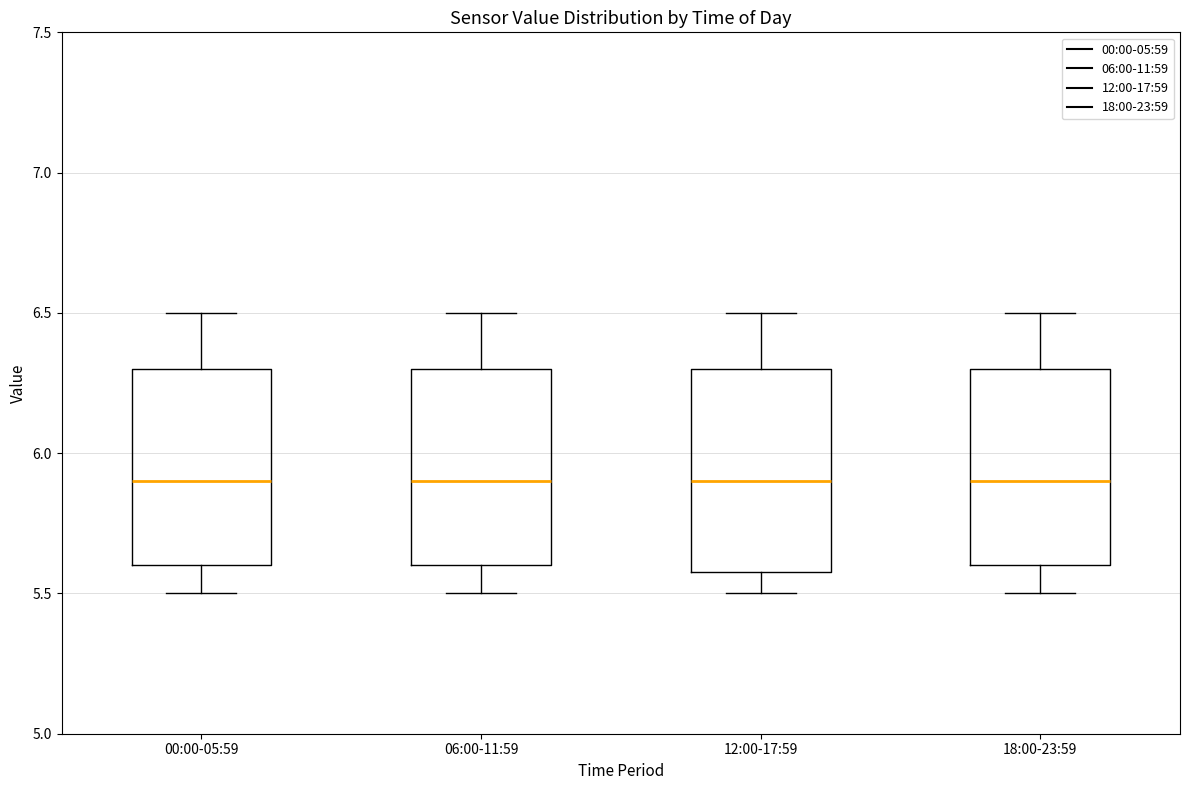

Reading left to right, transcribe this box plot: for each box, give where its median line is, the range the box spans, and where its two whiskers end, as read against the y-axis. The values are not printed on the chart, so give them approximately, as read against the axis.

00:00-05:59: median 5.9, box 5.6 to 6.3, whiskers 5.5 to 6.5
06:00-11:59: median 5.9, box 5.6 to 6.3, whiskers 5.5 to 6.5
12:00-17:59: median 5.9, box 5.6 to 6.3, whiskers 5.5 to 6.5
18:00-23:59: median 5.9, box 5.6 to 6.3, whiskers 5.5 to 6.5